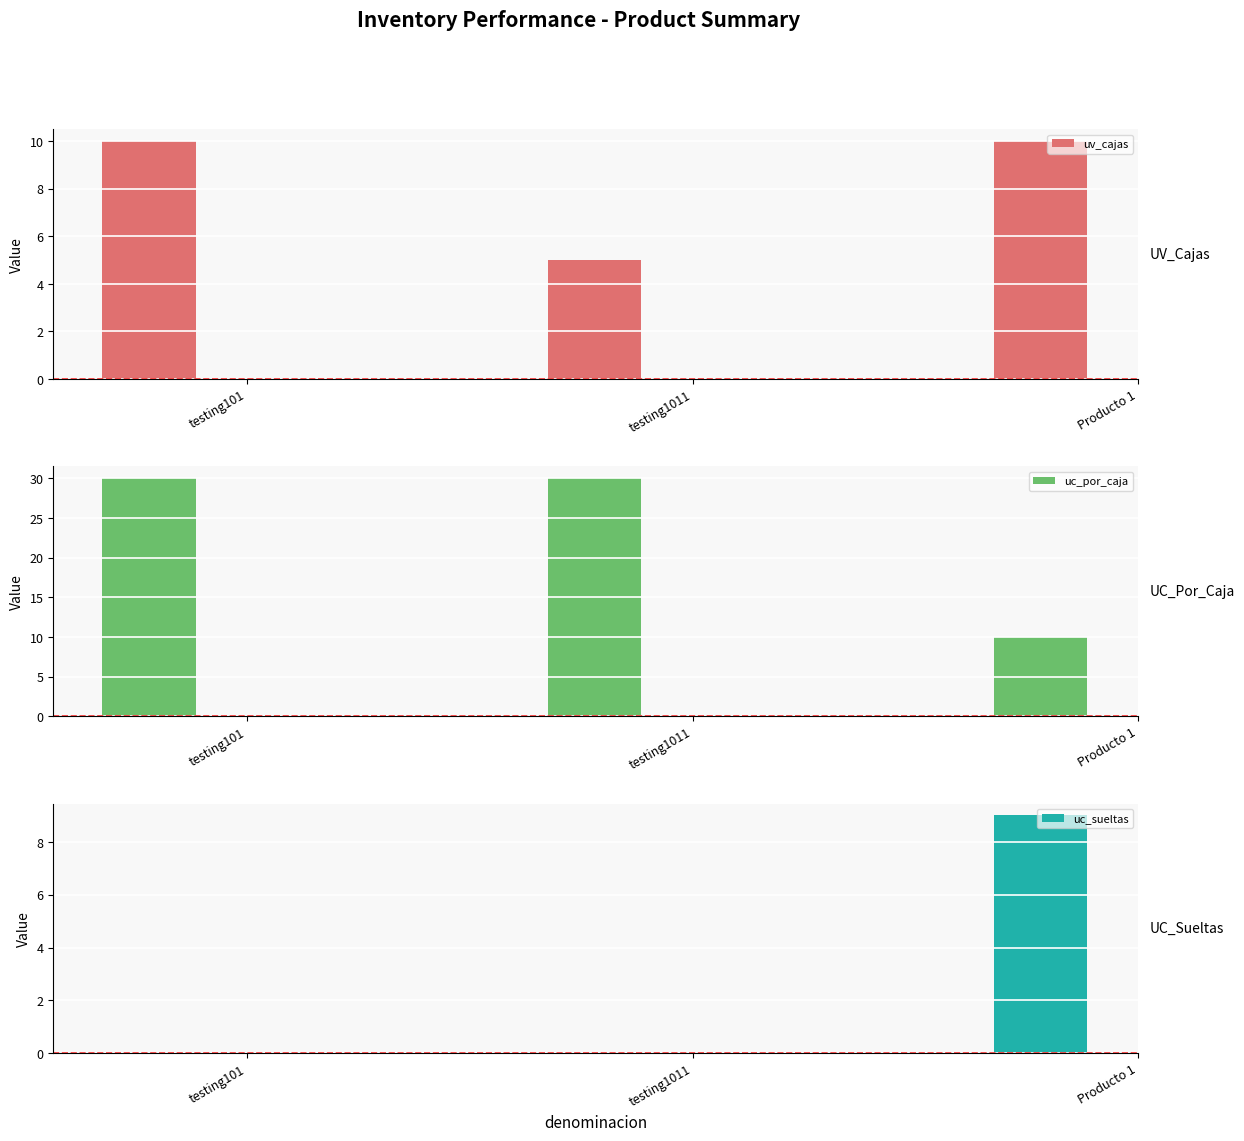

How many values in the uc_por_caja series are below 30?

1